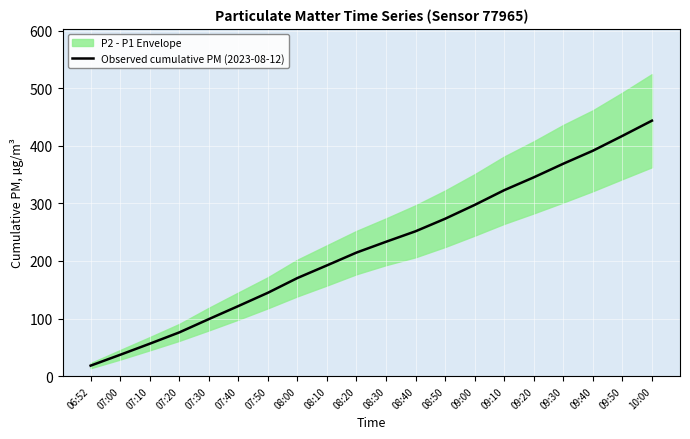

List the labels in order of value, largest first.

10:00, 09:50, 09:40, 09:30, 09:20, 09:10, 09:00, 08:50, 08:40, 08:30, 08:20, 08:10, 08:00, 07:50, 07:40, 07:30, 07:20, 07:10, 07:00, 06:52